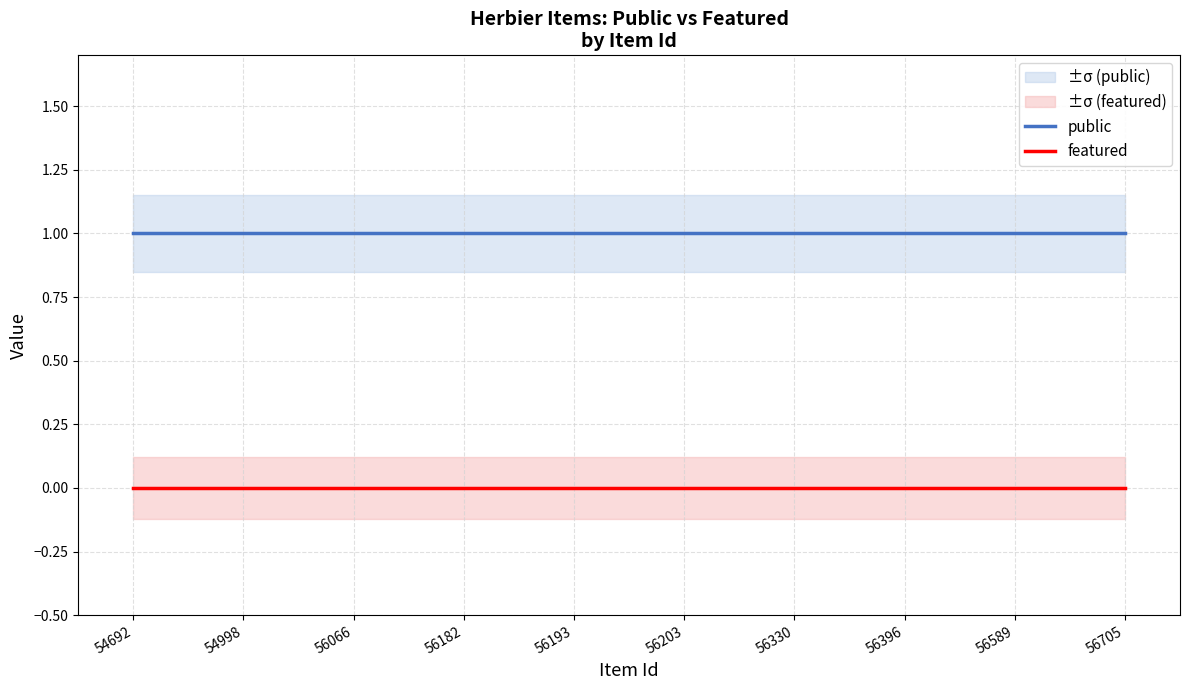

Reading right to left, list all the values displayed in this chart.

public: 1	1	1	1	1	1	1	1	1	1
featured: 0	0	0	0	0	0	0	0	0	0